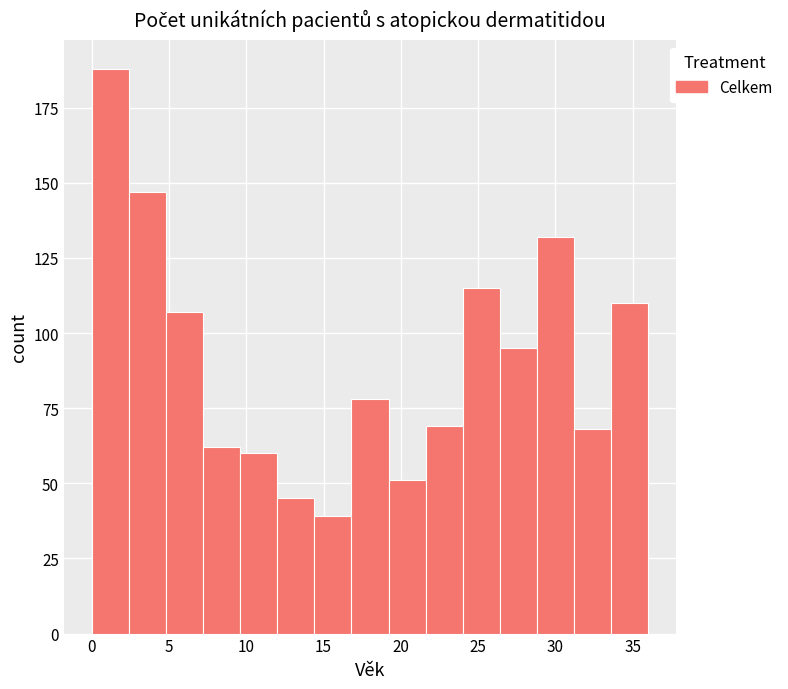

Reading left to right, transcribe this chart: for each bar, give the range it covers on the x-axis and its height. Neither the bar edges nor the heights are printed on the chart, so give them approximately, as read against the axes.

0.0 to 2.4: 190
2.4 to 4.8: 145
4.8 to 7.2: 105
7.2 to 9.6: 60
9.6 to 12.0: 60
12.0 to 14.4: 45
14.4 to 16.8: 40
16.8 to 19.2: 80
19.2 to 21.6: 50
21.6 to 24.0: 70
24.0 to 26.4: 115
26.4 to 28.8: 95
28.8 to 31.2: 130
31.2 to 33.6: 70
33.6 to 36.0: 110